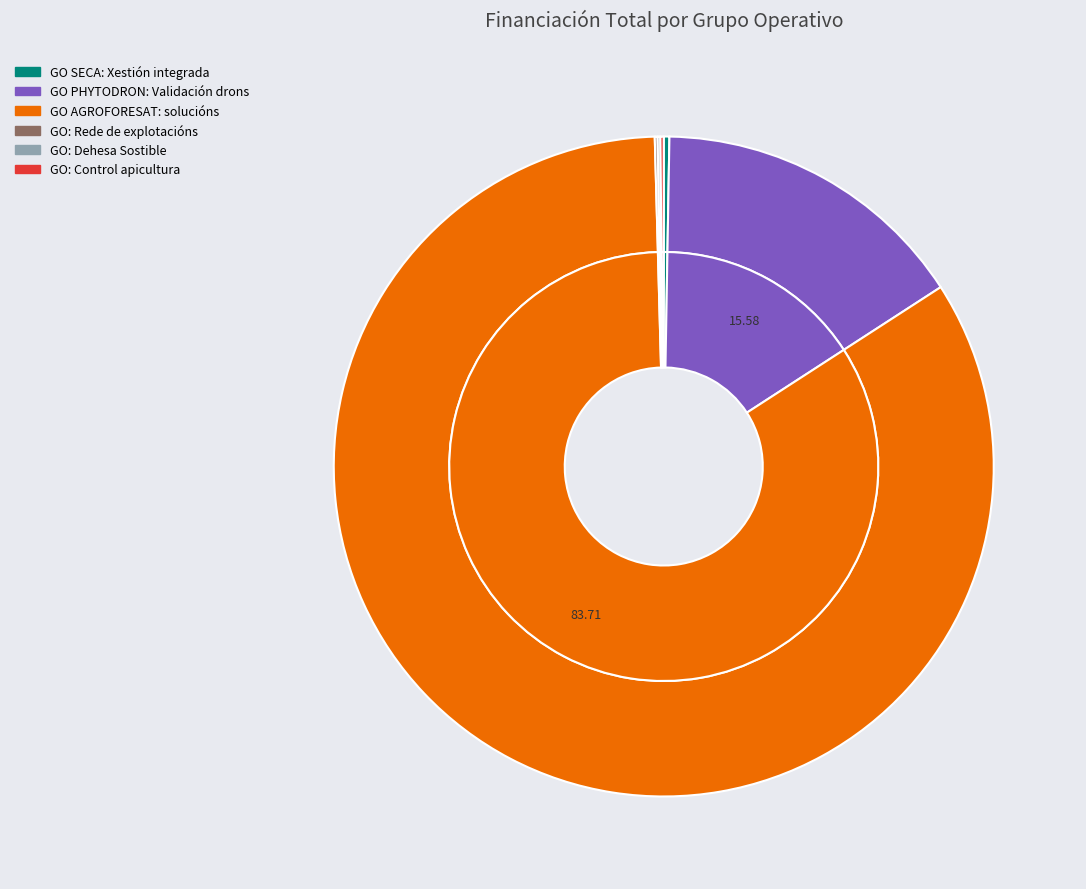

Which slice is the largest?

GO AGROFORESAT: solucións